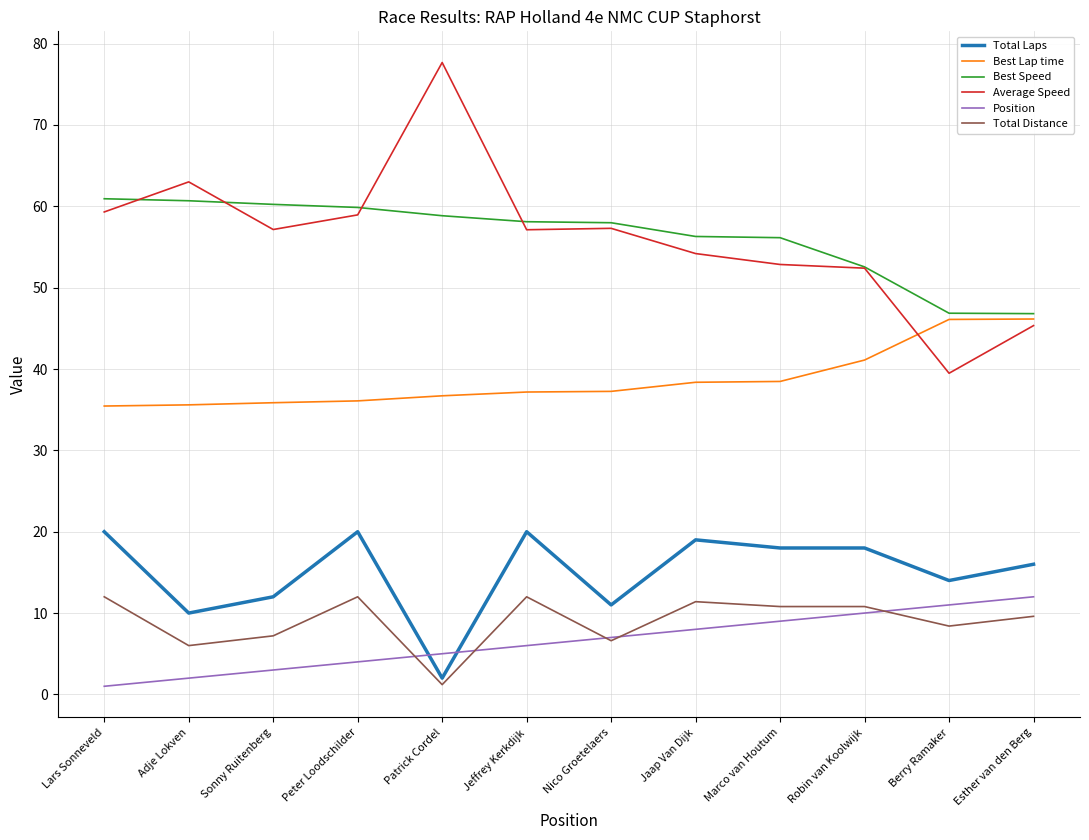

Which series ends up on top after the final intersection of Average Speed and Best Lap time?

Best Lap time